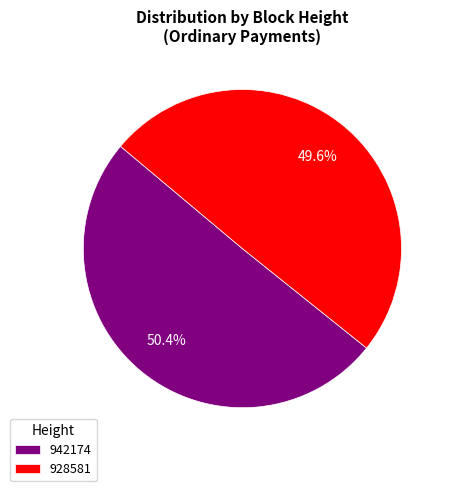

To the nearest percent, what is the average slice percentage?

50%